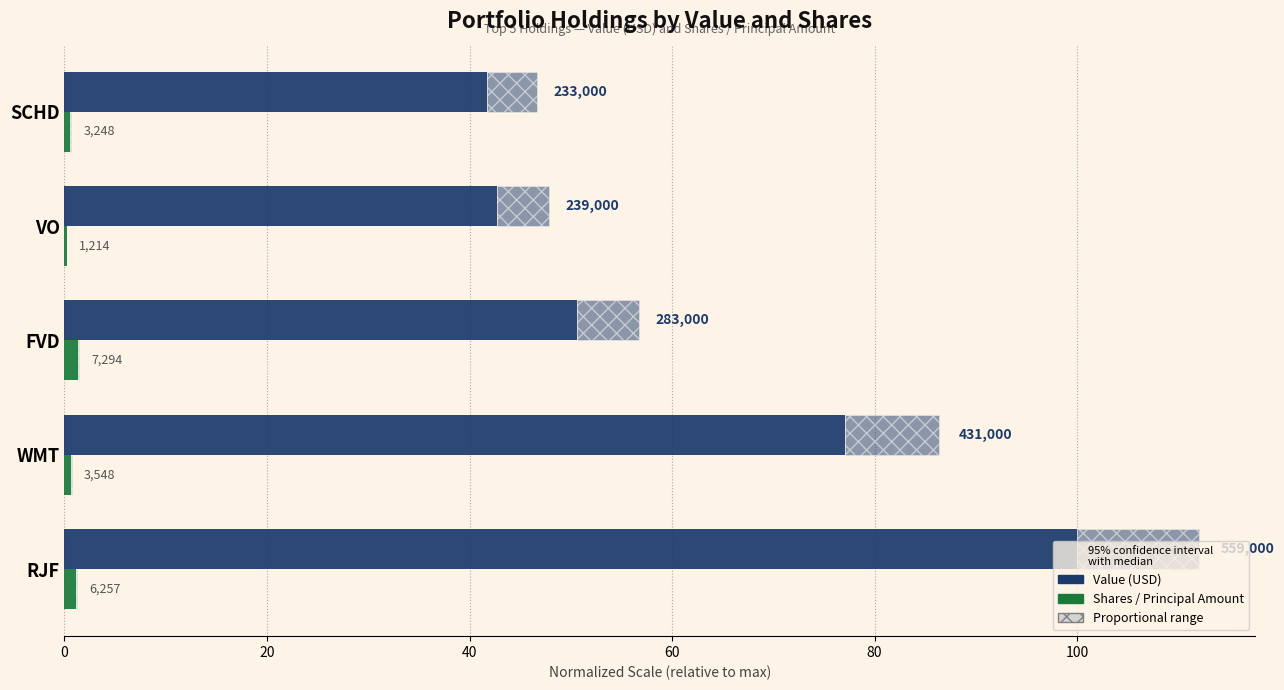

What is the maximum value shown in the chart?

100.0